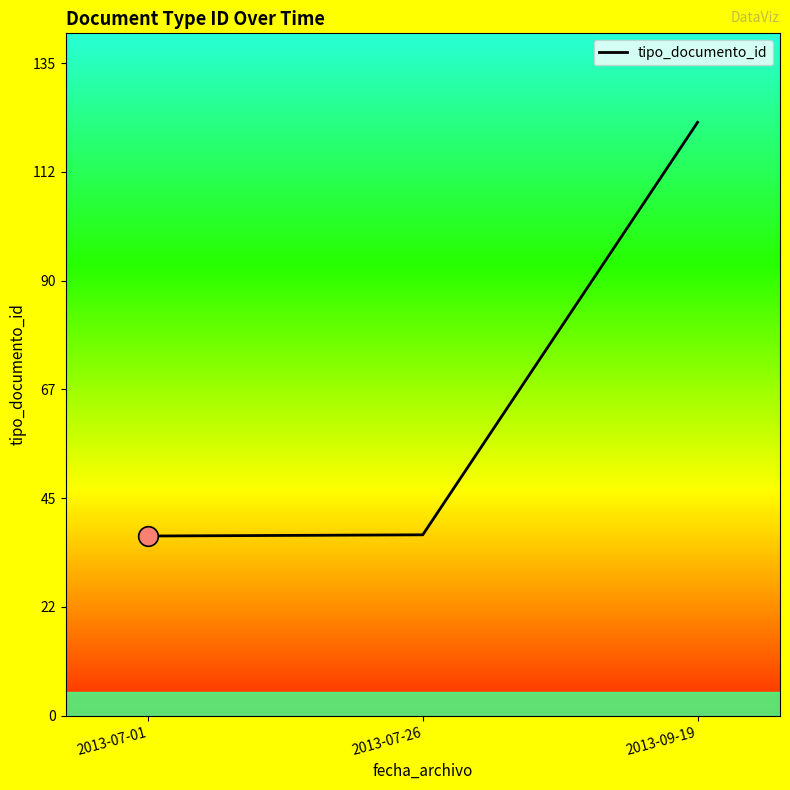

Approximately how many times larger is the value at 2013-07-01 compared to 2013-09-19?

0.3